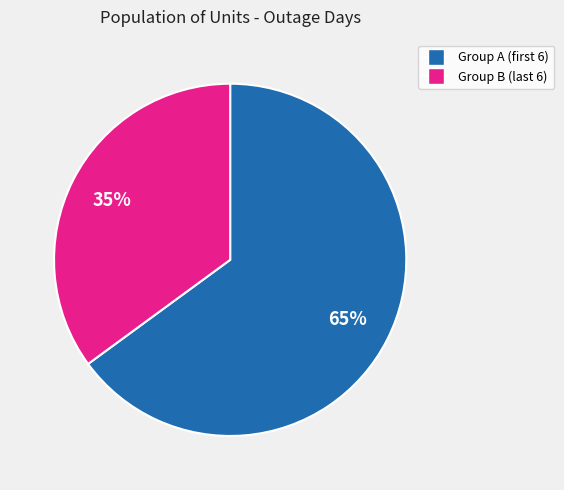

To the nearest percent, what is the average slice percentage?

50%